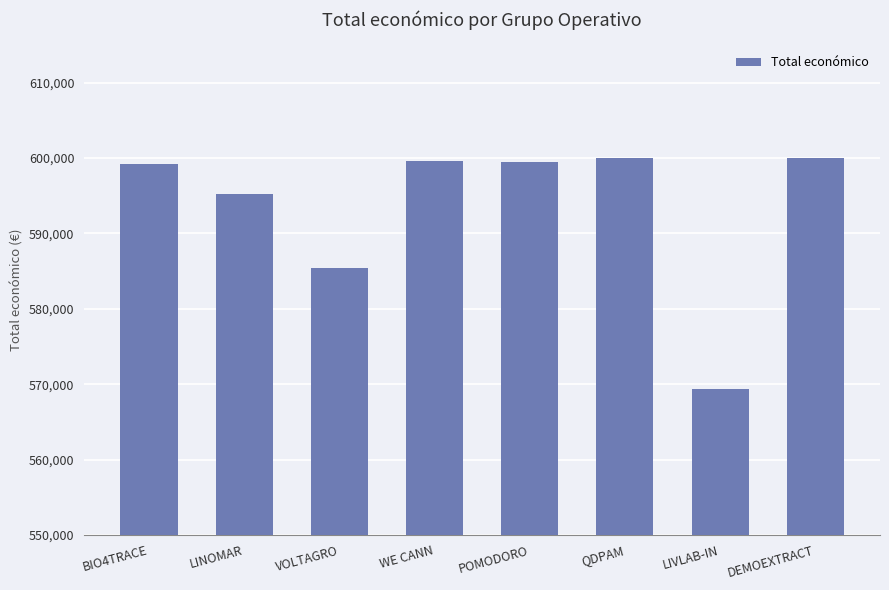

The value at LINOMAR is 595173. True or false?

True